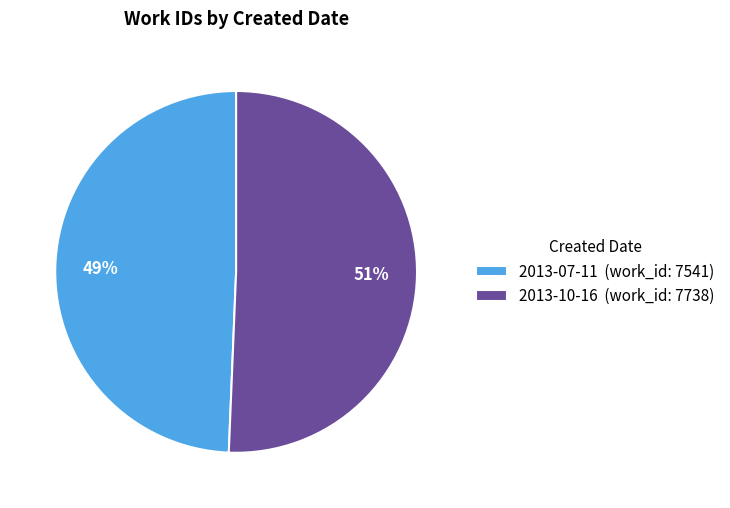

To the nearest percent, what portion does 2013-07-11 represent?

49%